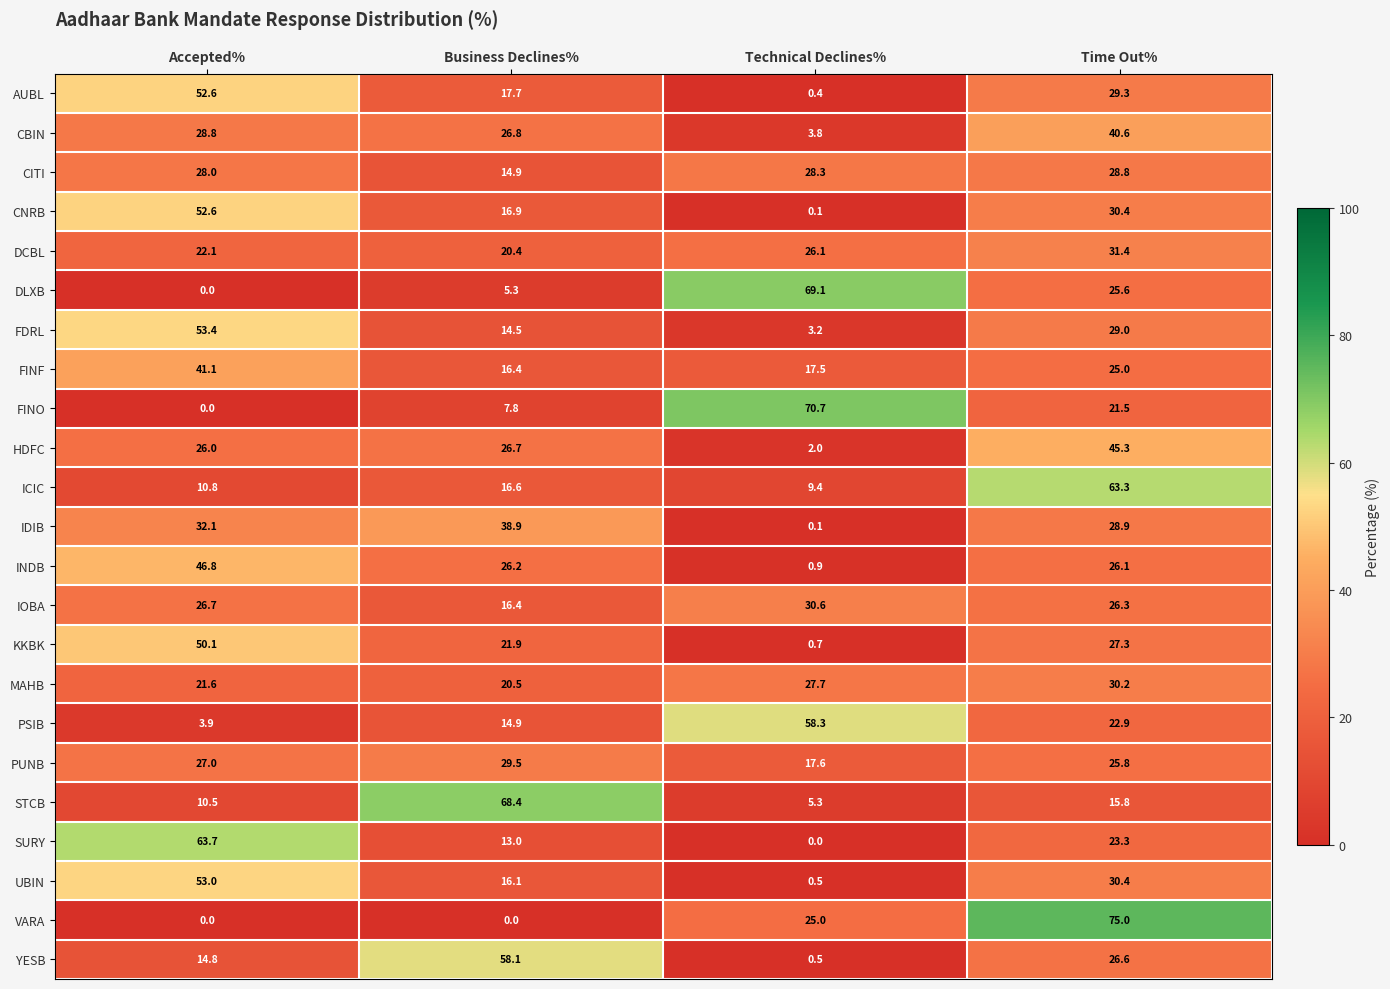

True or false: AUBL has a value of 10.2 at Business Declines%.

False